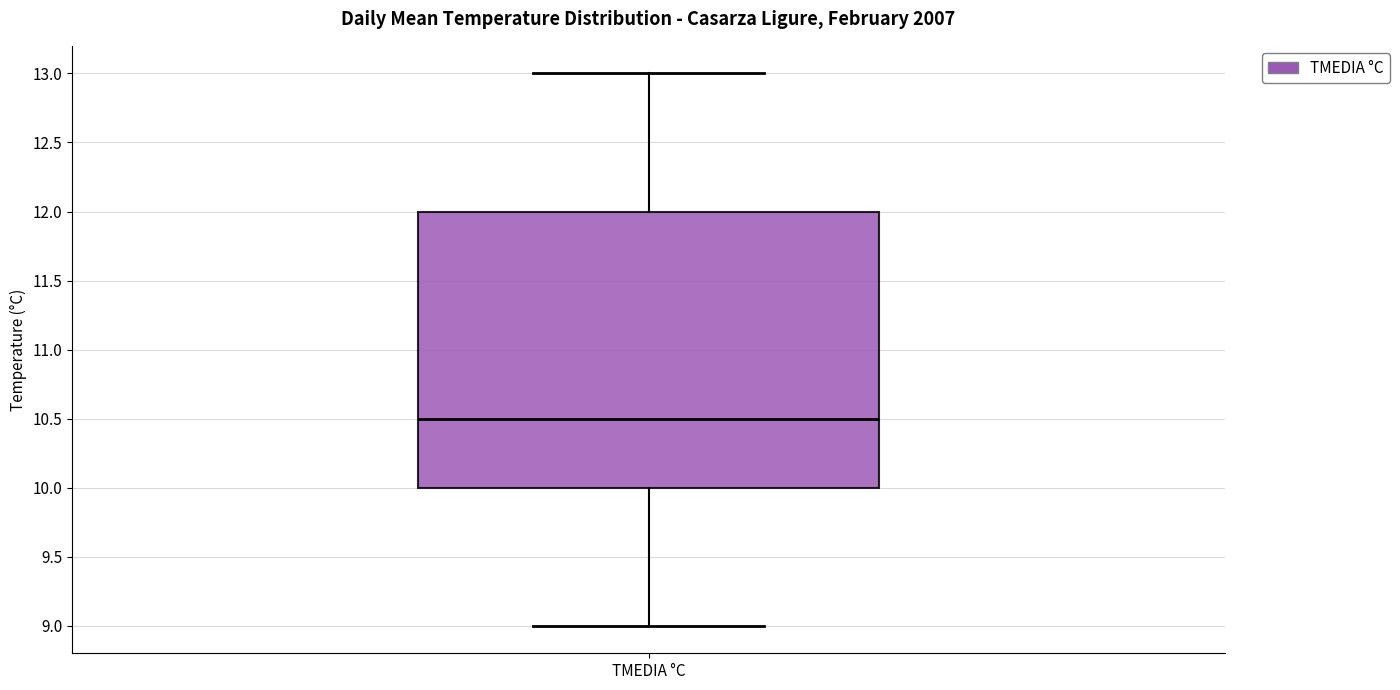

Transcribe this box plot: give where the median line is, the range the box spans, and where the two whiskers end, as read against the y-axis. The values are not printed on the chart, so give them approximately, as read against the axis.

median 10.5, box 10.0 to 12.0, whiskers 9.0 to 13.0